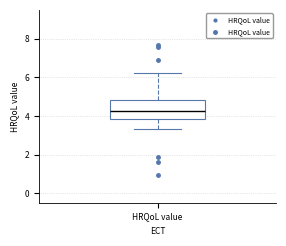

Transcribe this box plot: give where the median line is, the range the box spans, and where the two whiskers end, as read against the y-axis. The values are not printed on the chart, so give them approximately, as read against the axis.

median 4.2, box 3.8 to 4.8, whiskers 3.4 to 6.2